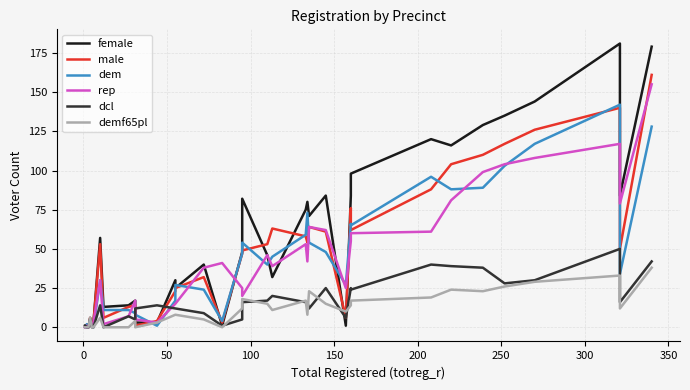

Between 200 and 350, which is larger?

350